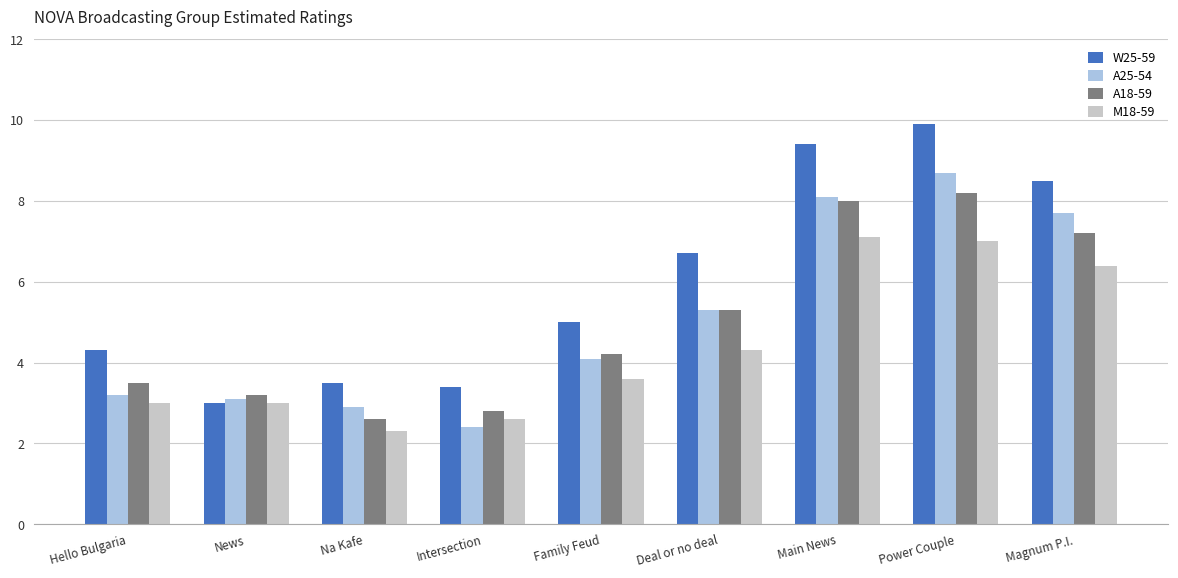

What is the label of the 6th bar from the left?

Deal or no deal